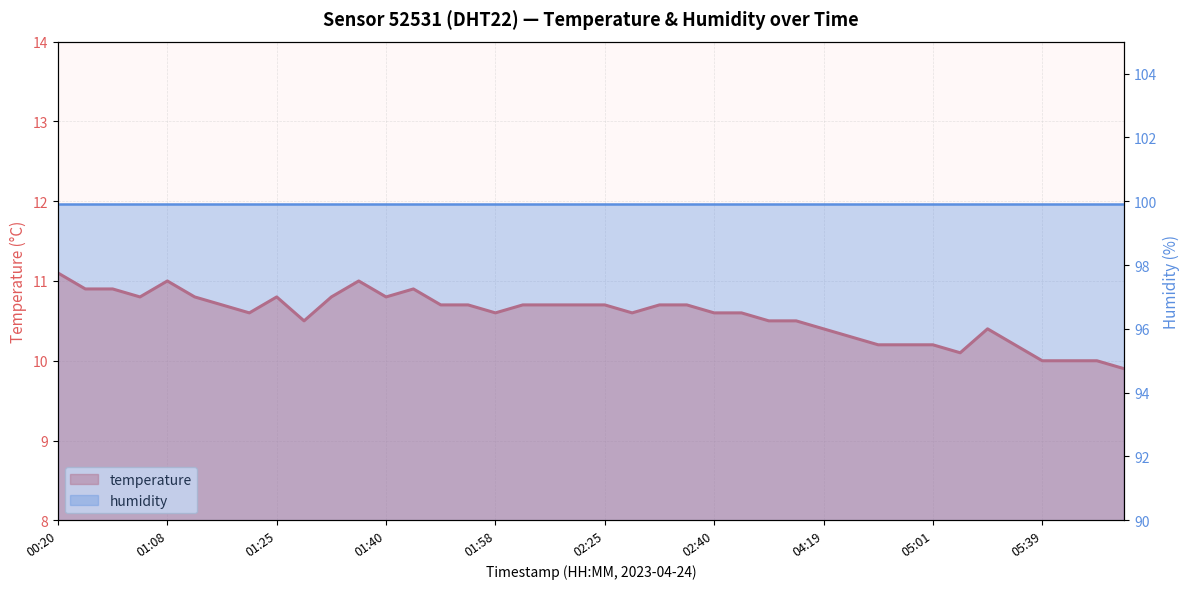

Between 04:51 and 04:14, which is larger?

04:14